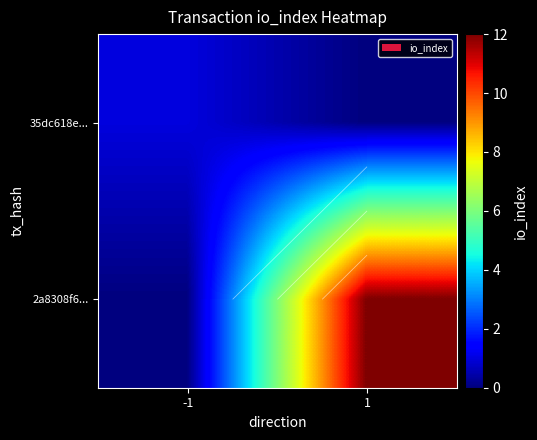

Which category has the lowest value in the 2a8308f6... series?

-1